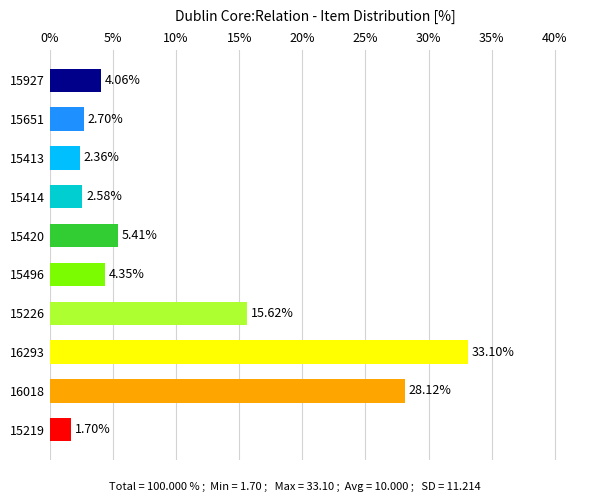

List the labels in order of value, largest first.

16293, 16018, 15226, 15420, 15496, 15927, 15651, 15414, 15413, 15219